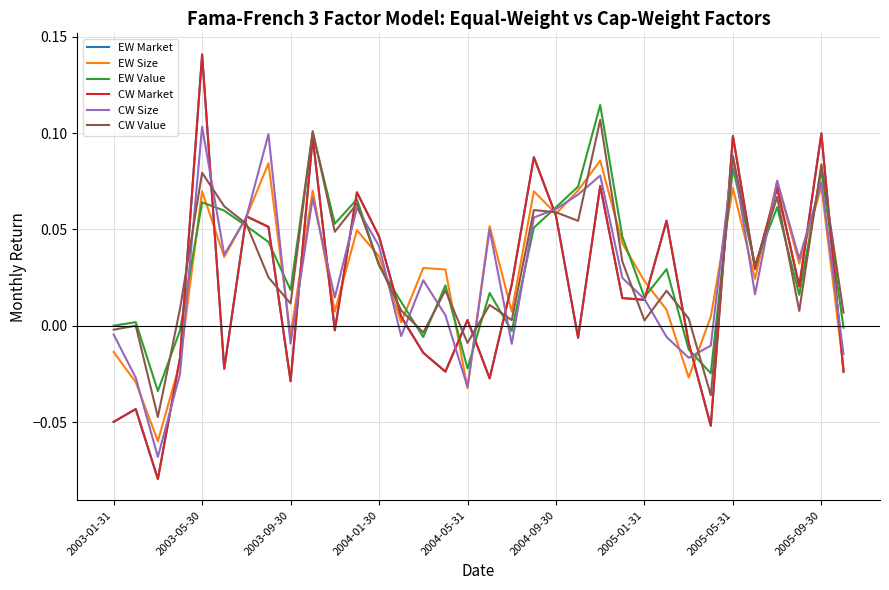

Does the chart have visible grid lines?

Yes